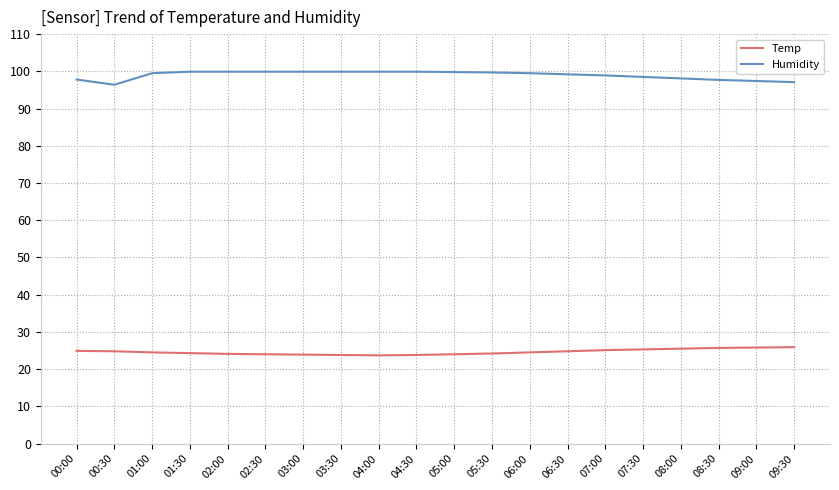

At how many categories does at least one series exceed 72?

20